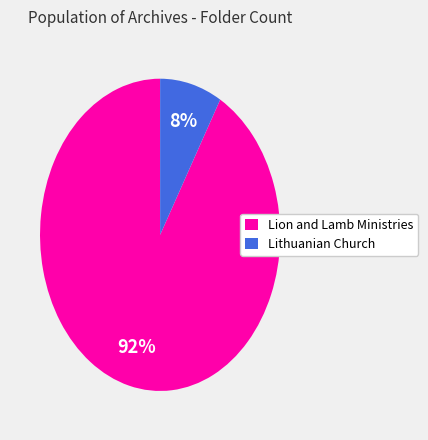

Between Lithuanian Church and Lion and Lamb Ministries, which is larger?

Lion and Lamb Ministries